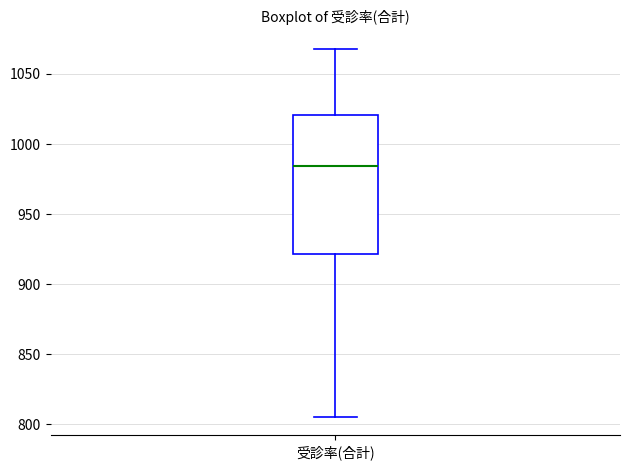

Read this box plot against the y-axis: the position of the median line, the range covered by the box, and the ends of both whiskers. The values are not printed on the chart, so give them approximately, as read against the axis.

median 985, box 920 to 1020, whiskers 805 to 1070